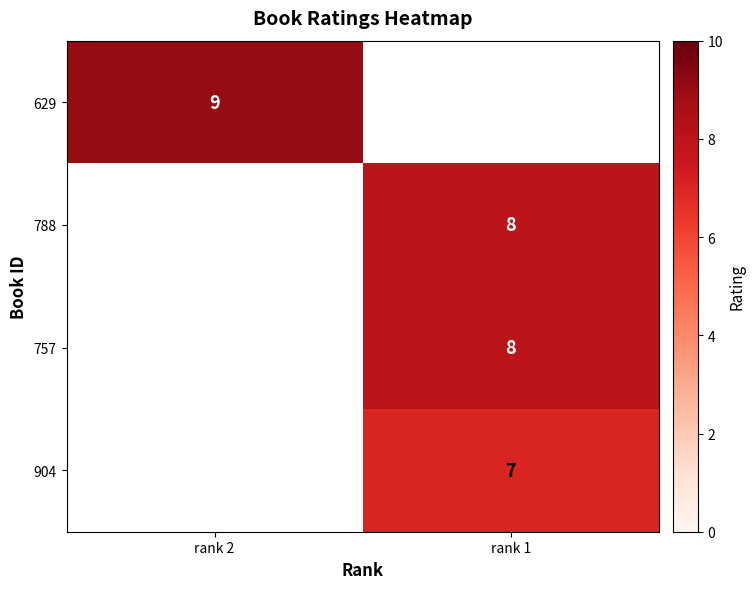

Count the number of categories in the chart.

2